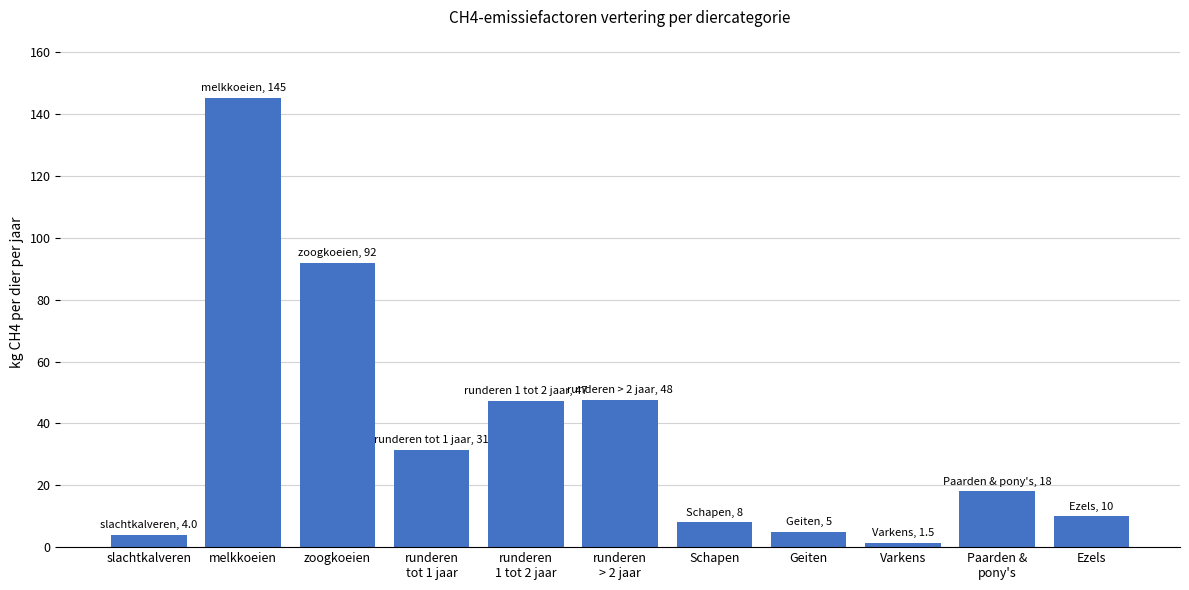

What is the change in value from runderen
tot 1 jaar to Paarden &
pony's?

-13.5